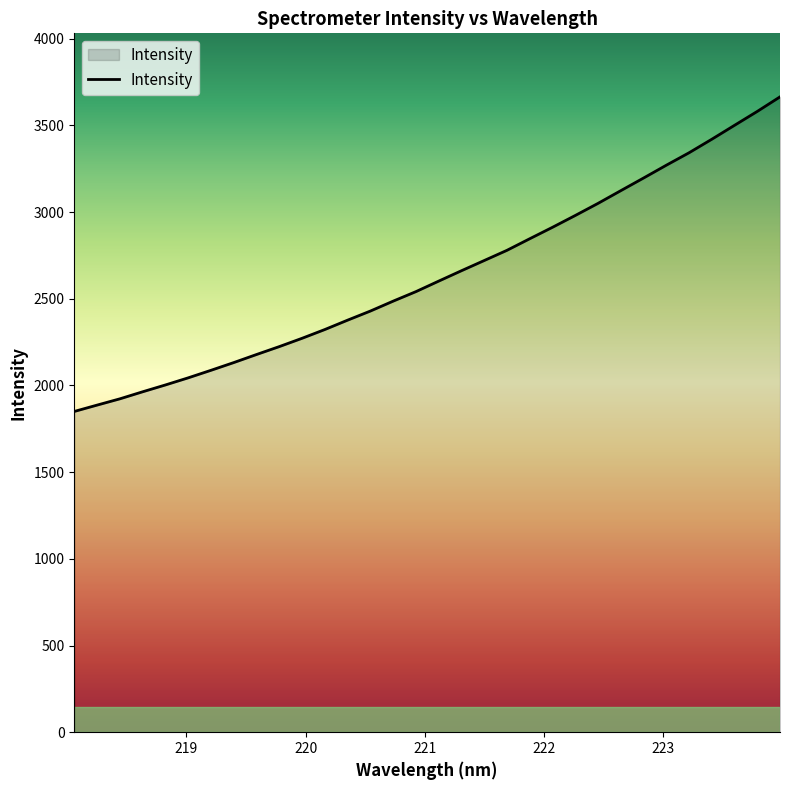

What is the minimum value shown in the chart?

1849.9